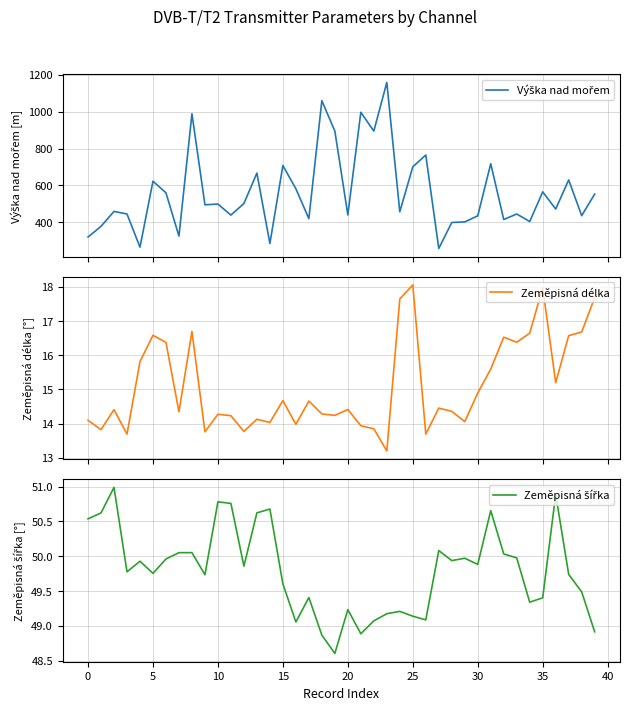

What is the minimum value for Zeměpisná délka?

13.2